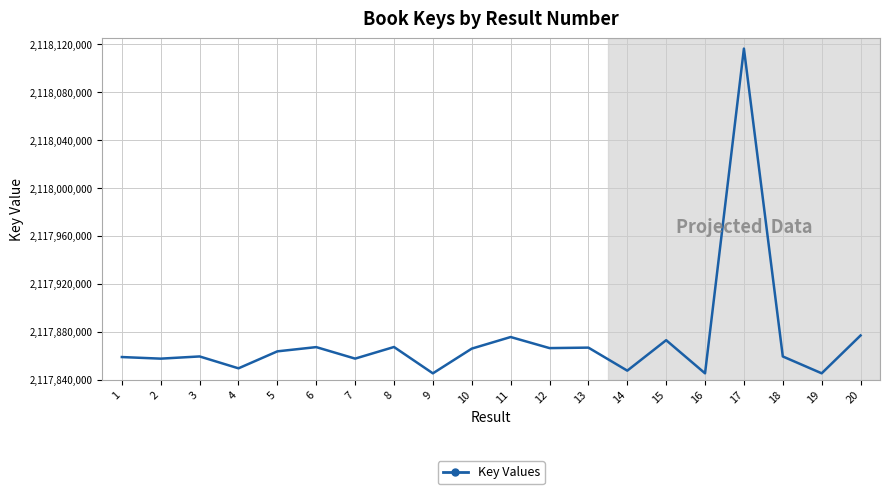

Is it true that the value at 4 is 2117849489?

True